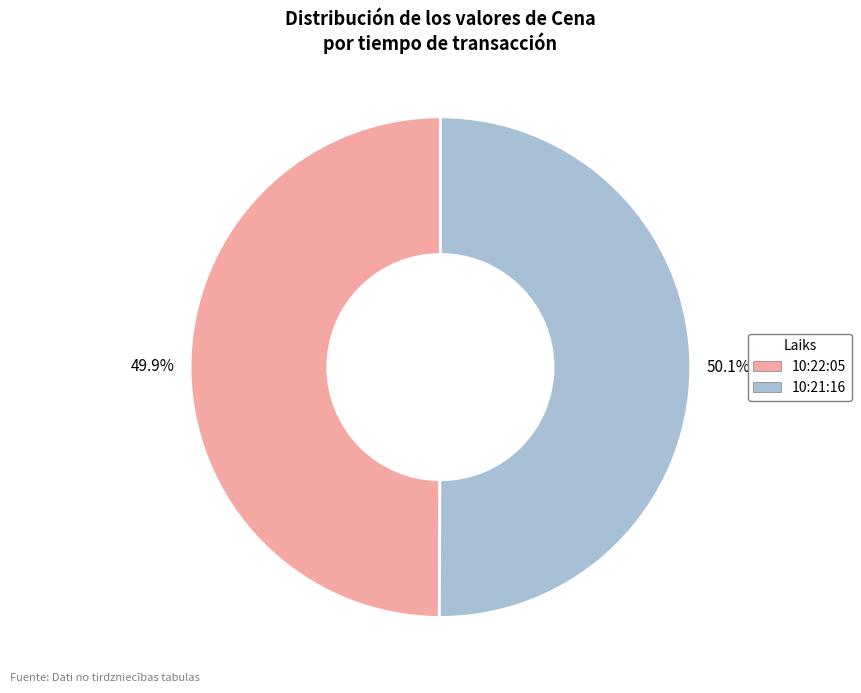

What is the ratio of the value at 10:21:16 to the value at 10:22:05?

1.0